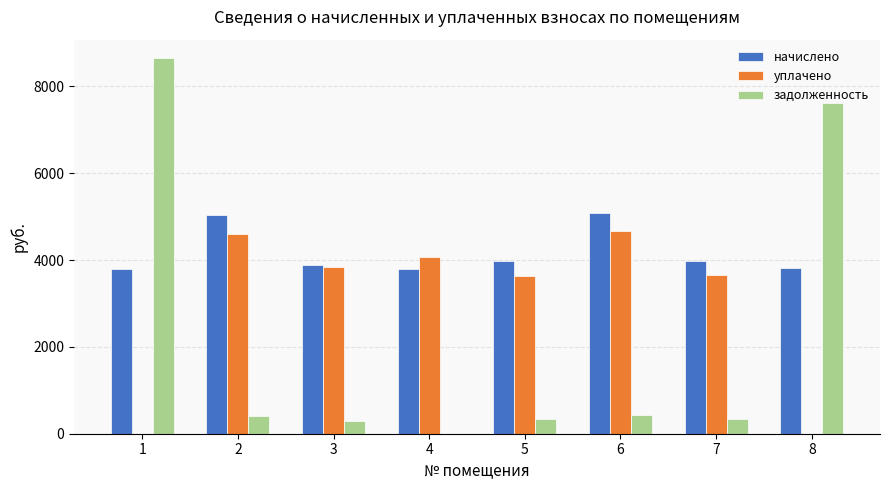

How many distinct data groups are displayed?

3